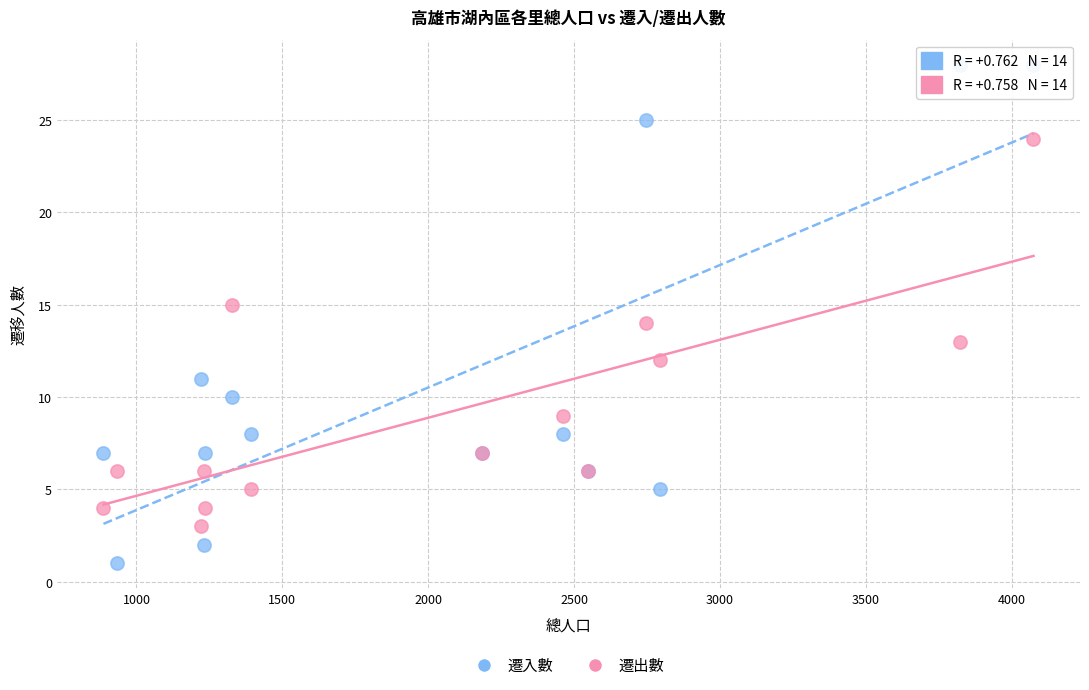

What is the X range (max minus min) for the scatter plot?

3188